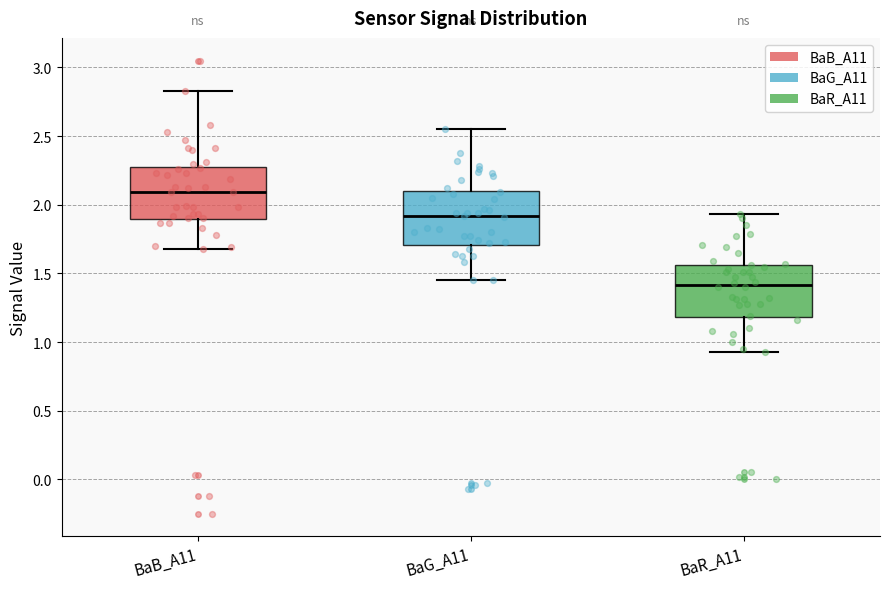

Where is the upper edge of the box for BaG_A11 on the y-axis? The values are not printed on the chart, so give them approximately, as read against the axis.

2.10